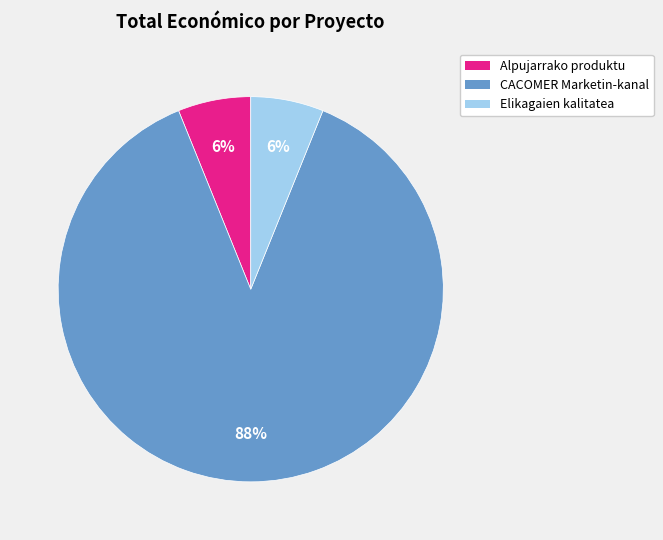

Does any single category account for the majority?

Yes